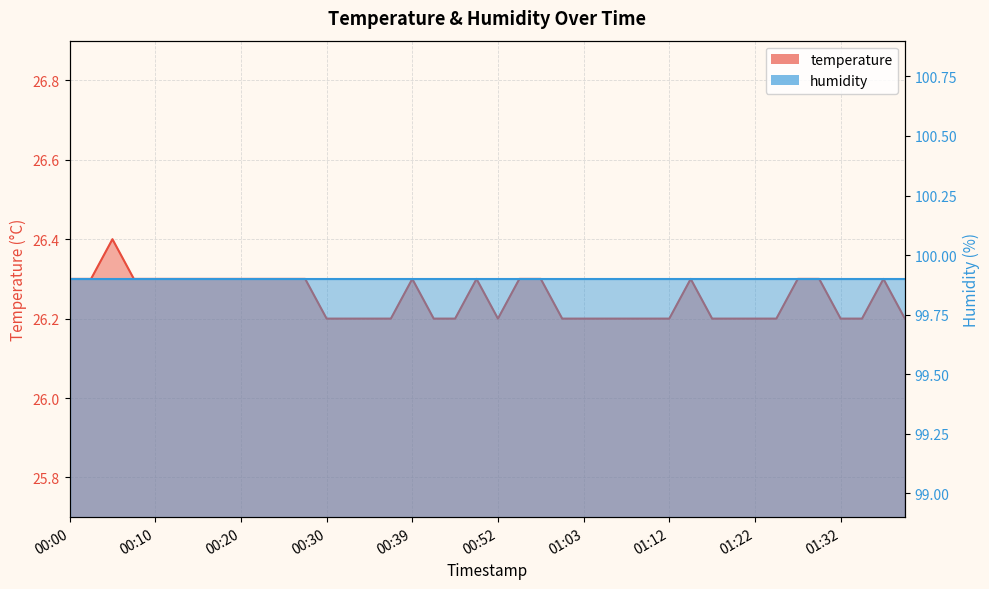

Is it true that the value at 01:20 is 26.2?

True